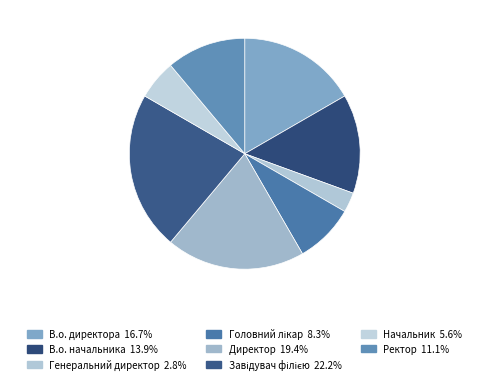

The Завідувач філією slice represents 32% of the pie. True or false?

False